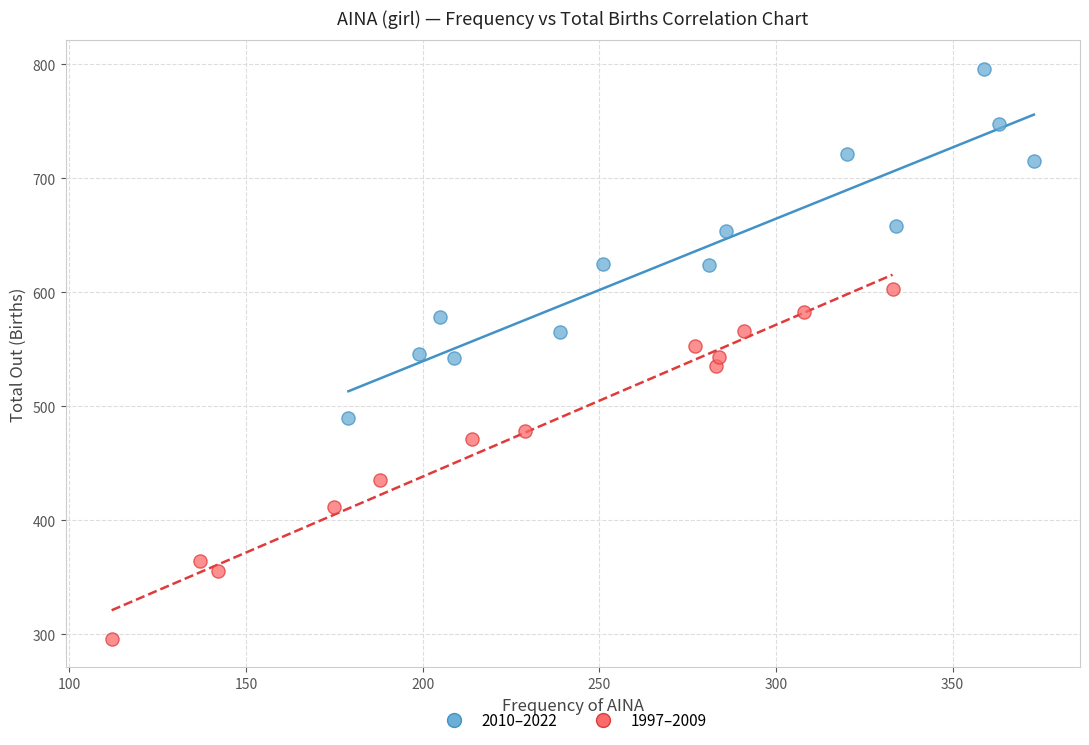

Which series reaches the maximum Y coordinate?

2010–2022